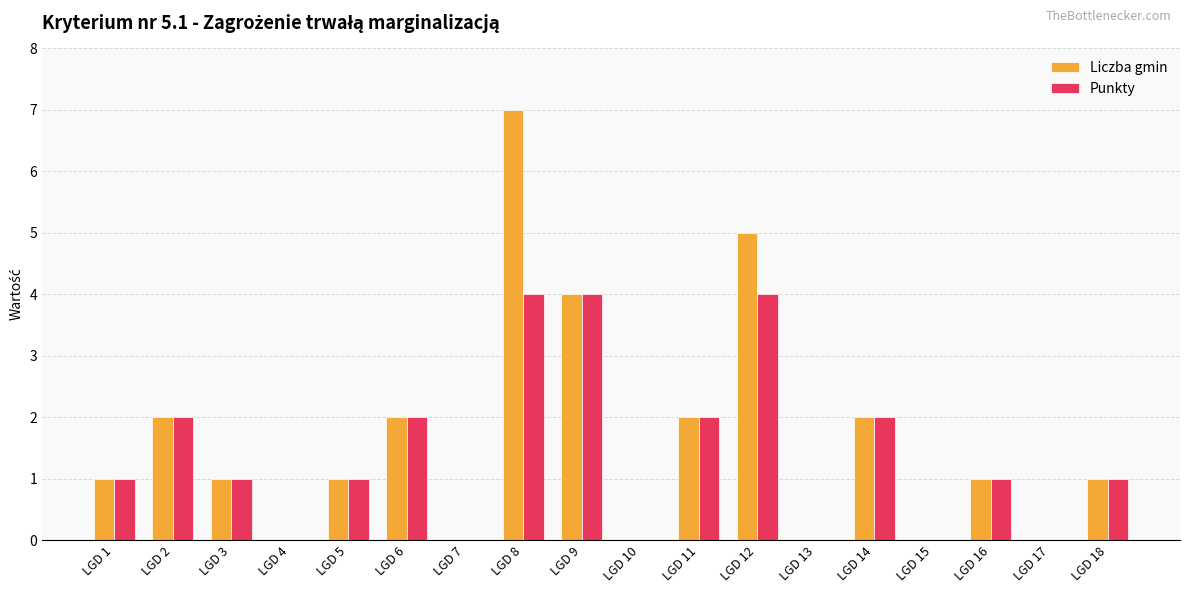

Is it true that Punkty equals 5 at LGD 12?

False